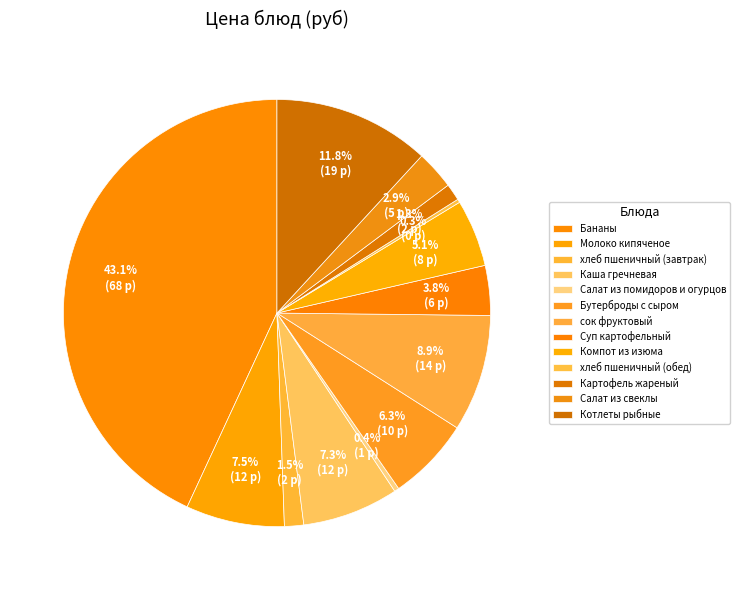

How many slices are in this pie chart?

13